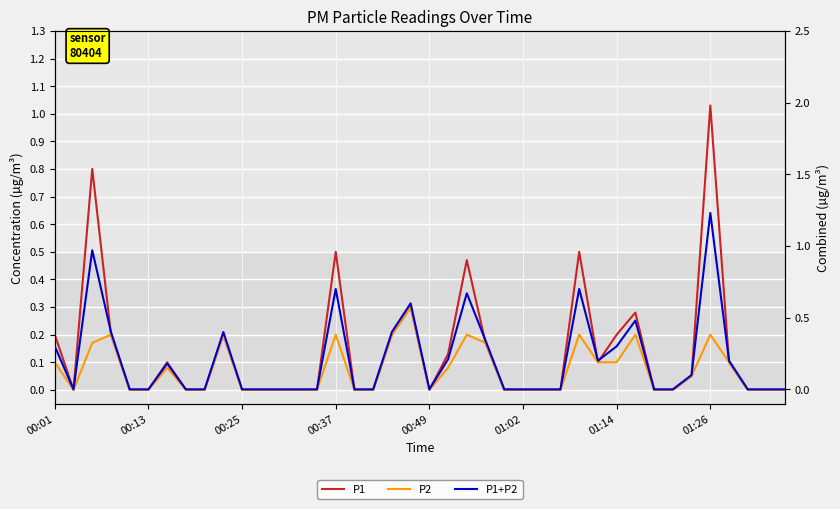

Reading right to left, extract all data points from this chart.

P1: 0.0	0.0	0.0	0.1	1.0	0.1	0.0	0.0	0.3	0.2	0.1	0.5	0.0	0.0	0.0	0.0	0.2	0.5	0.1	0.0	0.3	0.2	0.0	0.0	0.5	0.0	0.0	0.0	0.0	0.0	0.2	0.0	0.0	0.1	0.0	0.0	0.2	0.8	0.0	0.2
P2: 0.0	0.0	0.0	0.1	0.2	0.1	0.0	0.0	0.2	0.1	0.1	0.2	0.0	0.0	0.0	0.0	0.2	0.2	0.1	0.0	0.3	0.2	0.0	0.0	0.2	0.0	0.0	0.0	0.0	0.0	0.2	0.0	0.0	0.1	0.0	0.0	0.2	0.2	0.0	0.1
P1+P2: 0.0	0.0	0.0	0.2	1.2	0.1	0.0	0.0	0.5	0.3	0.2	0.7	0.0	0.0	0.0	0.0	0.3	0.7	0.2	0.0	0.6	0.4	0.0	0.0	0.7	0.0	0.0	0.0	0.0	0.0	0.4	0.0	0.0	0.2	0.0	0.0	0.4	1.0	0.0	0.3